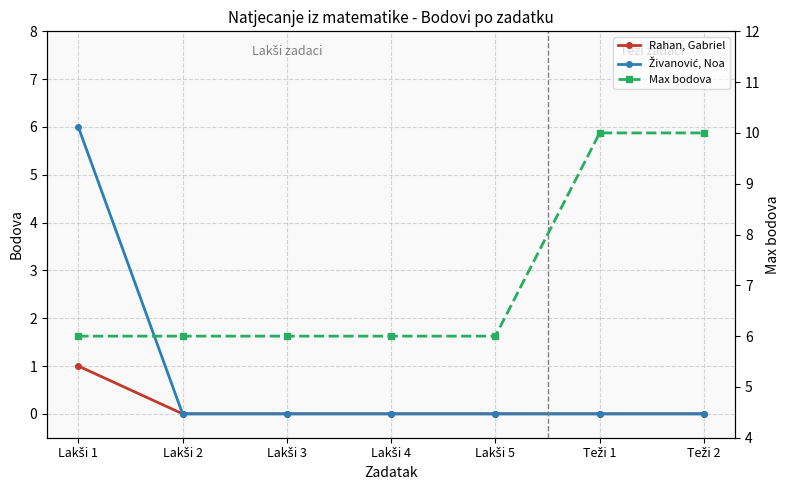

Which series has the largest range (max minus min)?

Živanović, Noa